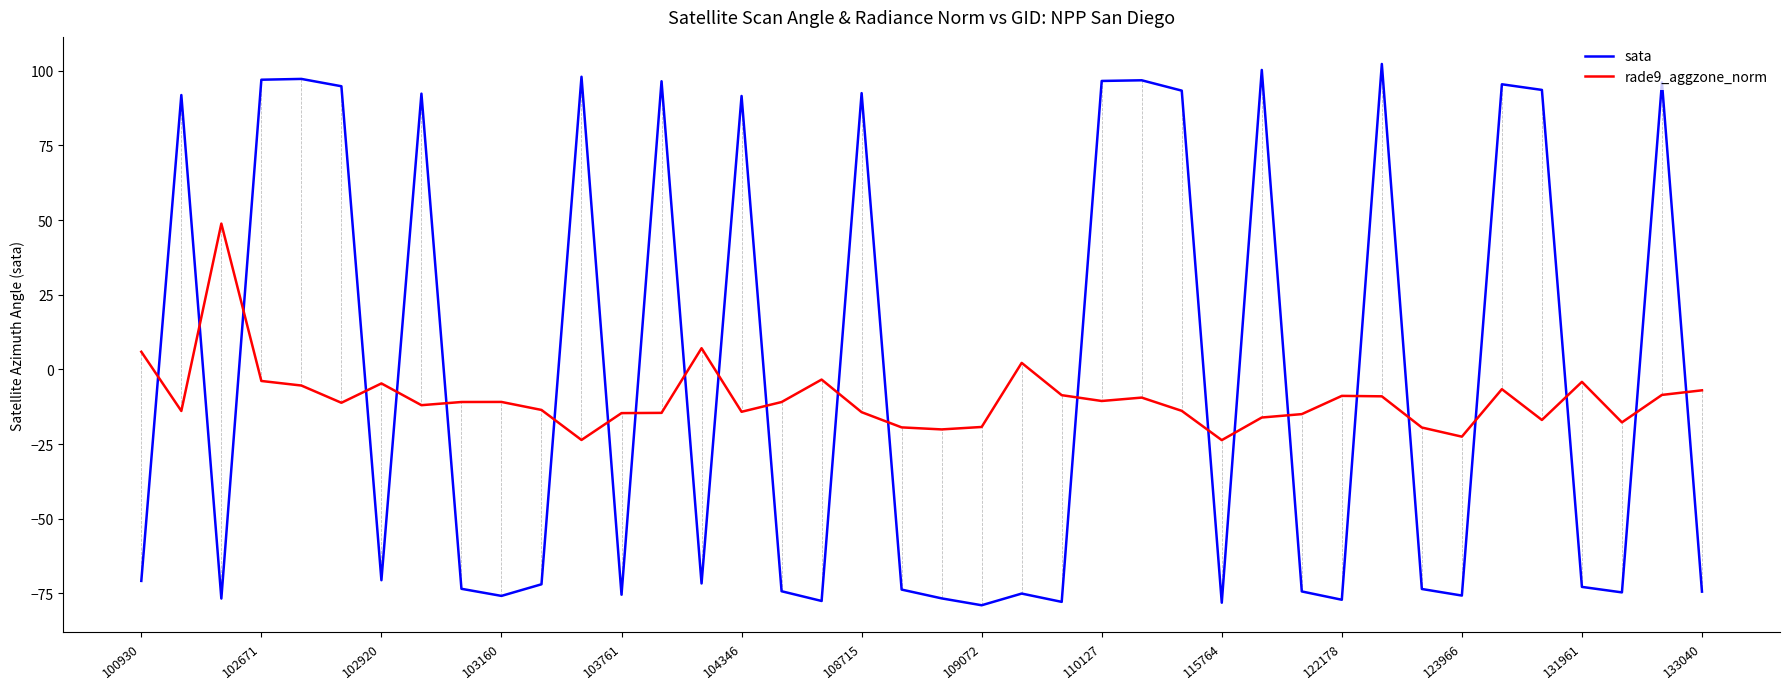

How many lines are shown in the chart?

2